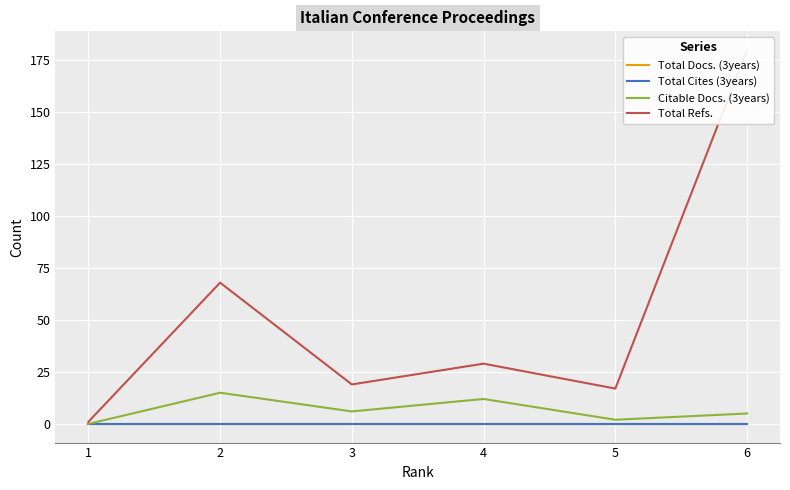

Reading left to right, transcribe all the data shown in this chart.

Total Docs. (3years): 1=0	2=0	3=0	4=0	5=0	6=0
Total Cites (3years): 1=0	2=0	3=0	4=0	5=0	6=0
Citable Docs. (3years): 1=0	2=15	3=6	4=12	5=2	6=5
Total Refs.: 1=1	2=68	3=19	4=29	5=17	6=180